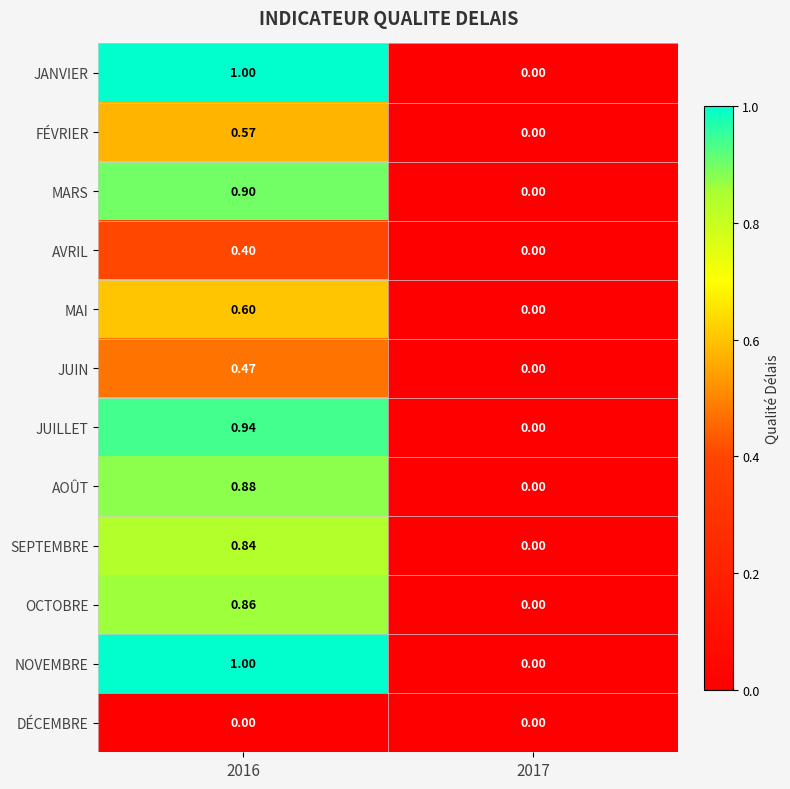

How many positive values does the AOÛT series have?

1